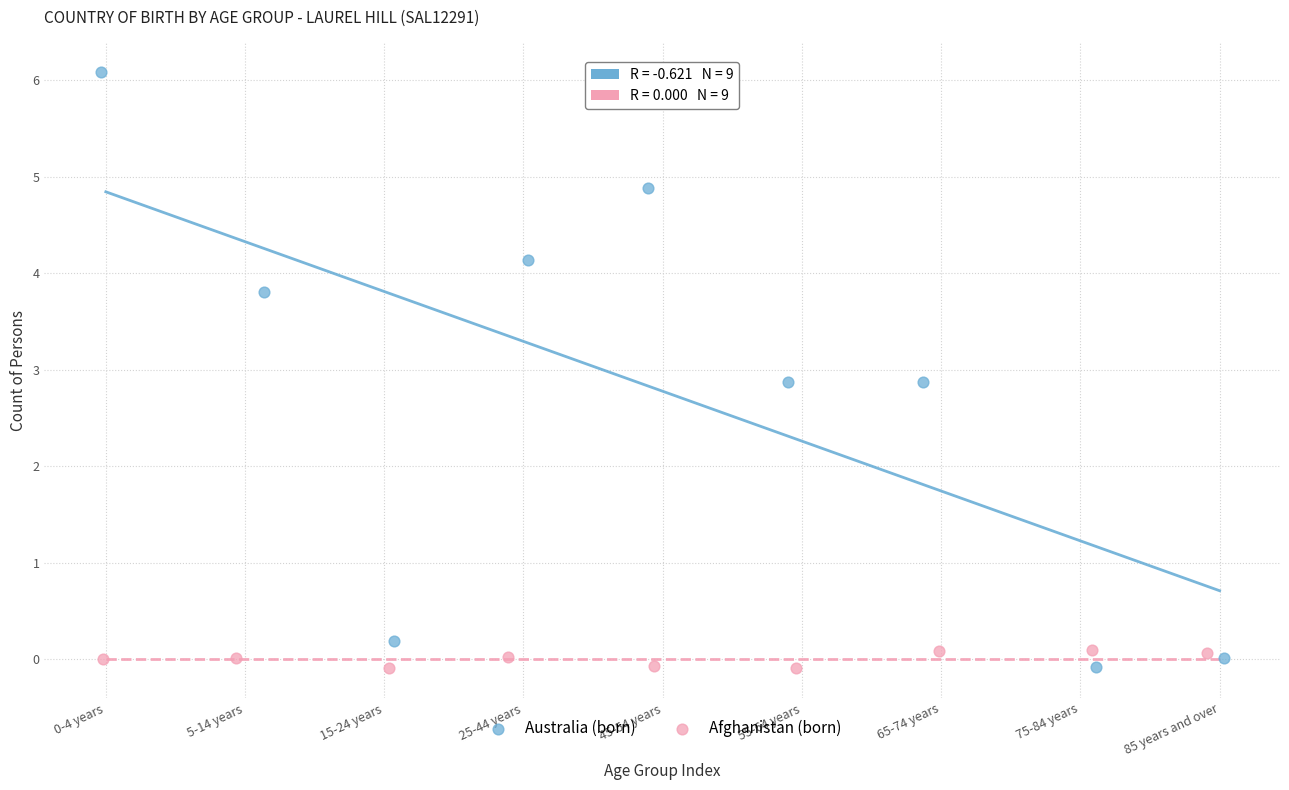

Which series contains the highest Y value?

Australia (born)